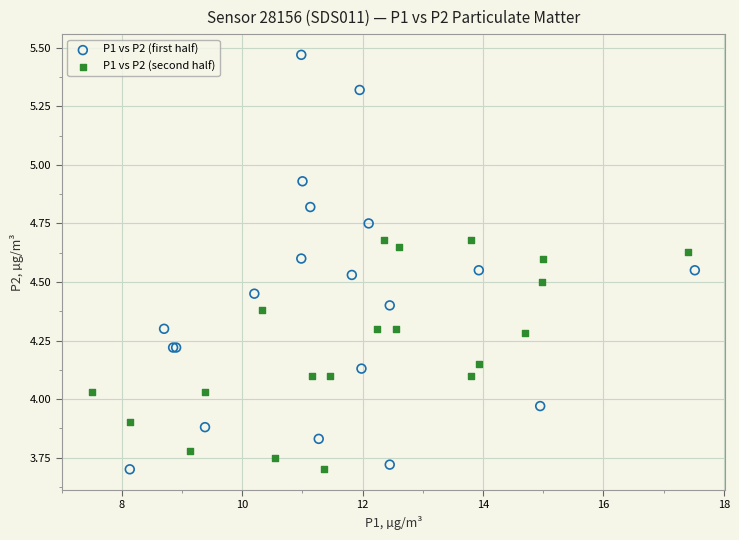

Which series reaches the maximum Y coordinate?

P1 vs P2 (first half)